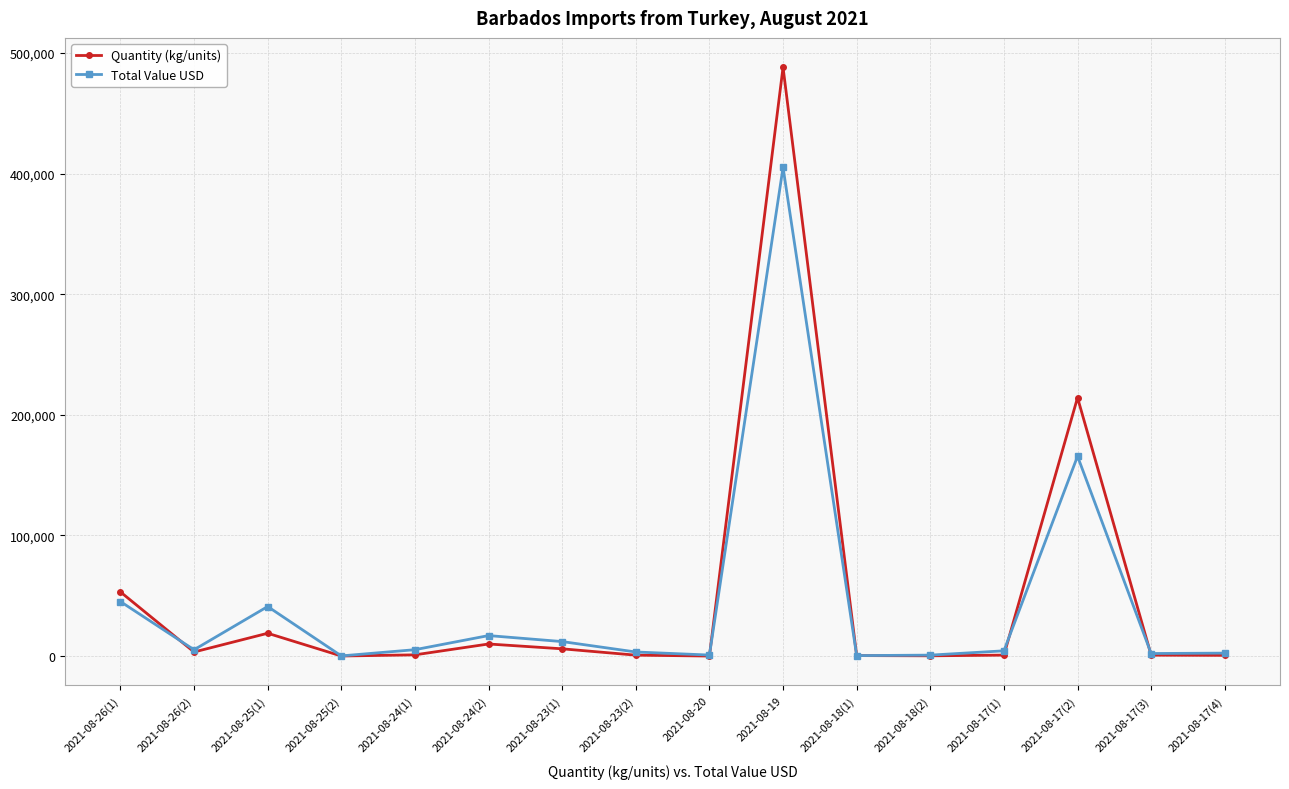

Rank the series by their maximum value, from highest to lowest.

Quantity (kg/units), Total Value USD